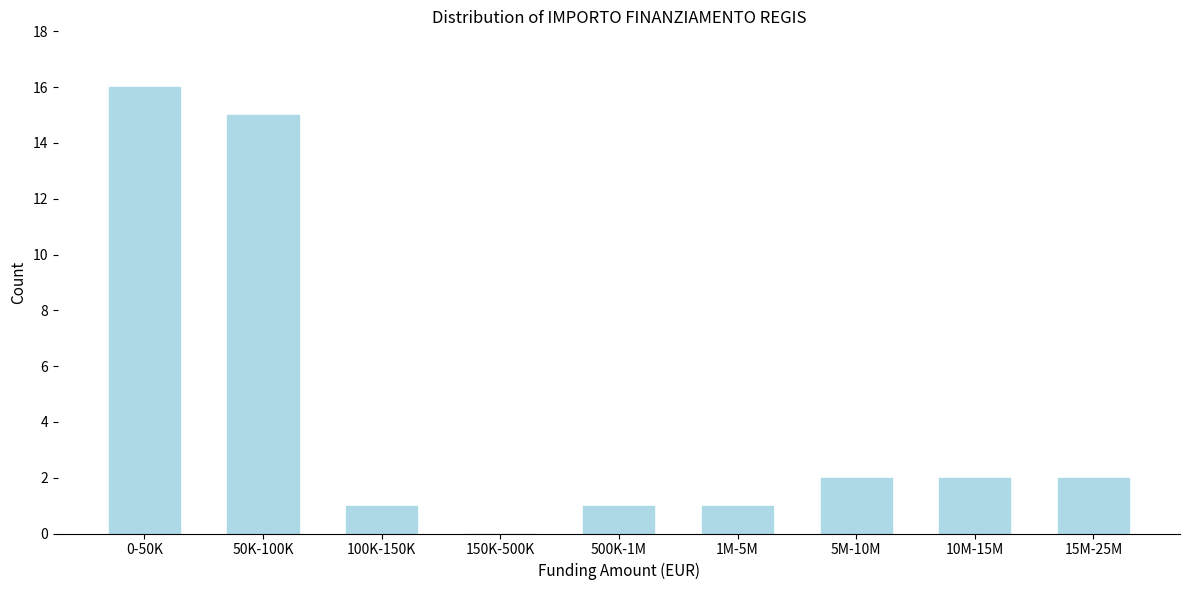

Reading left to right, what are all the values shown in this chart?

0-50K=16	50K-100K=15	100K-150K=1	150K-500K=0	500K-1M=1	1M-5M=1	5M-10M=2	10M-15M=2	15M-25M=2